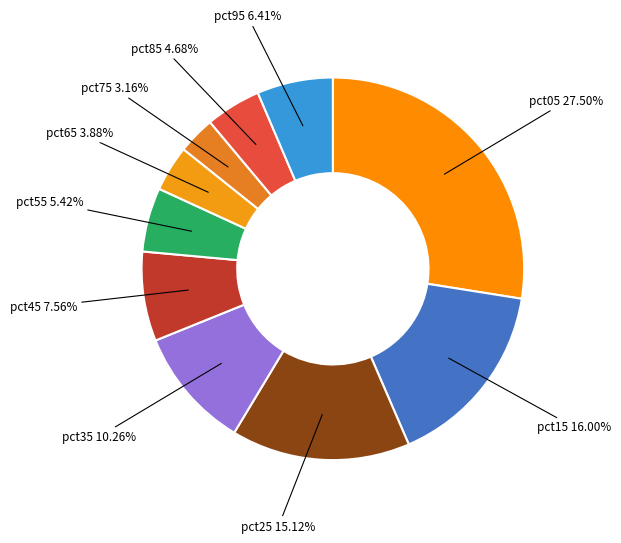

To the nearest percent, what is the difference between the pct45 and pct35 slice percentages?

3%